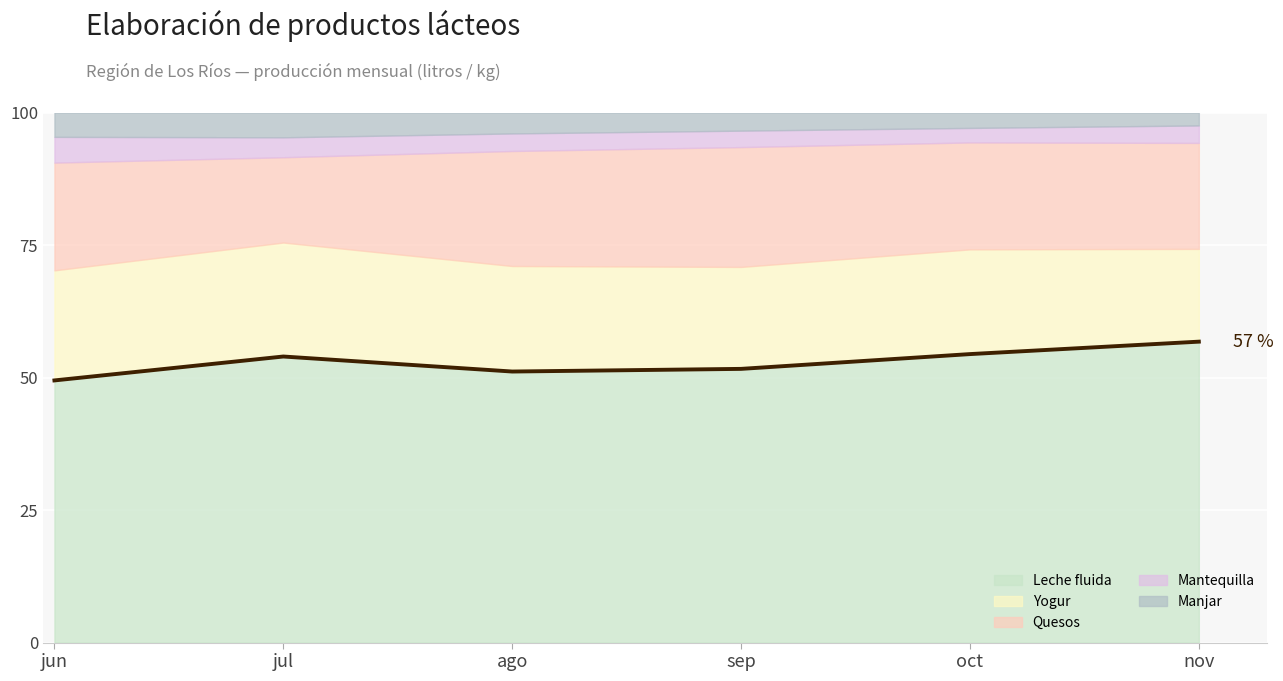

Read the value at jul.

54.0